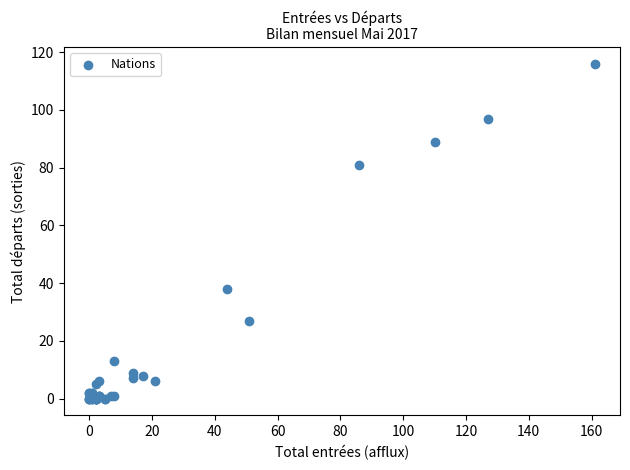

What Y value in the scatter plot is closest to 58?

38